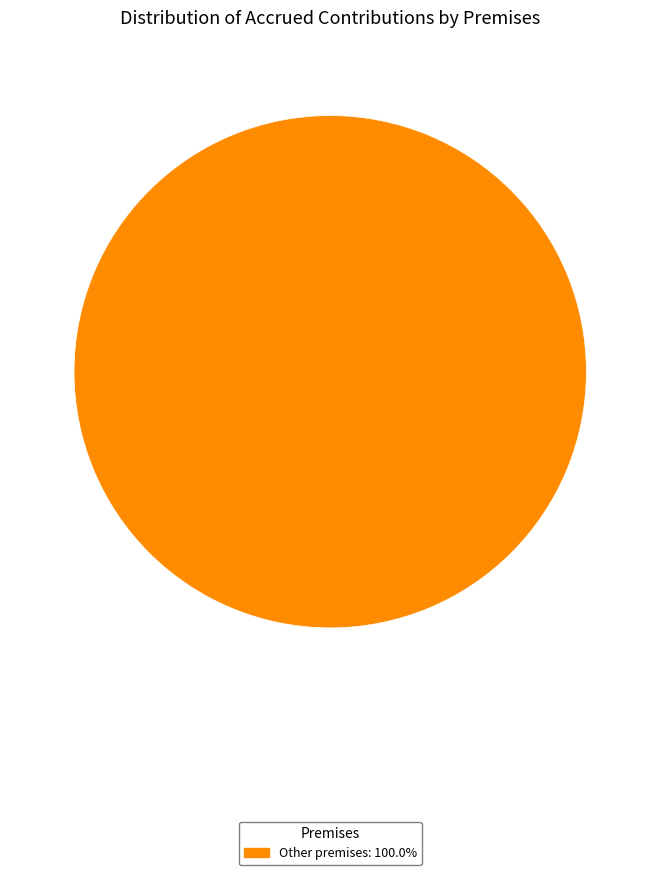

Does any single category account for the majority?

Yes